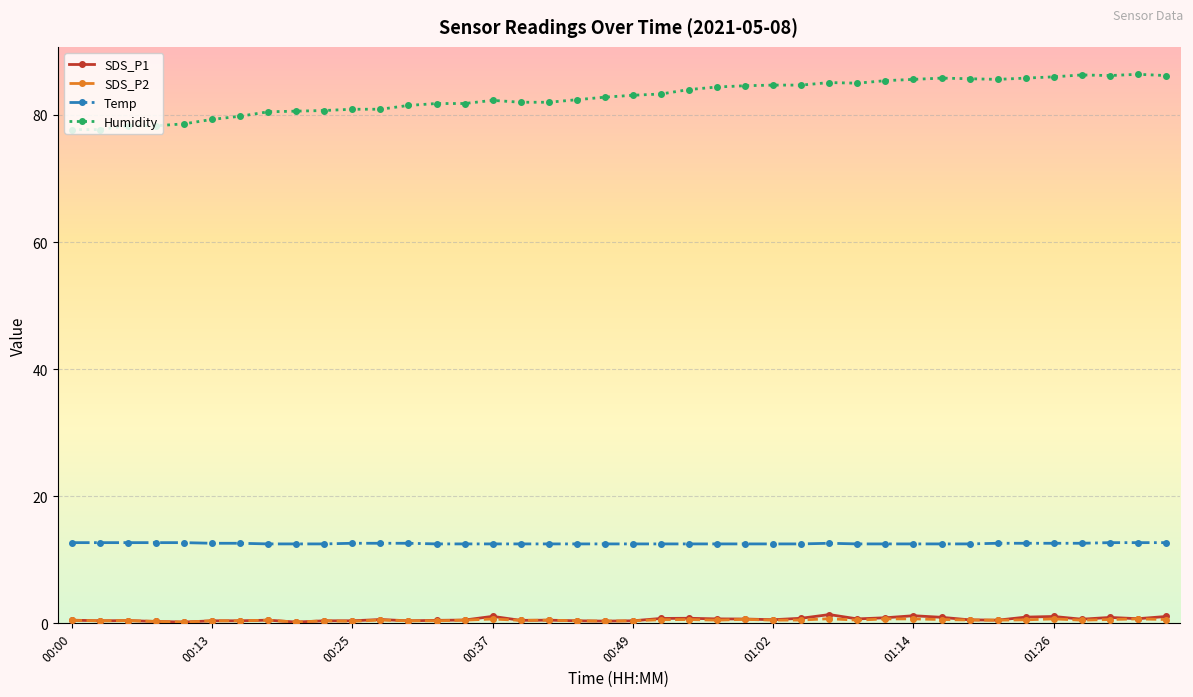

Which series has the largest total across all categories?

Humidity